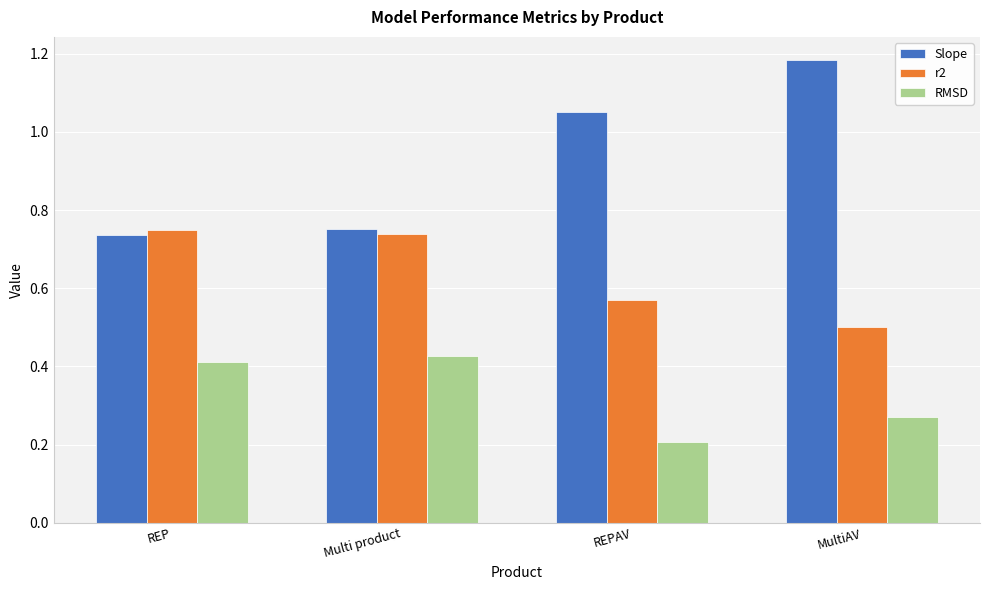

Where is RMSD nearest to the value 0?

REPAV